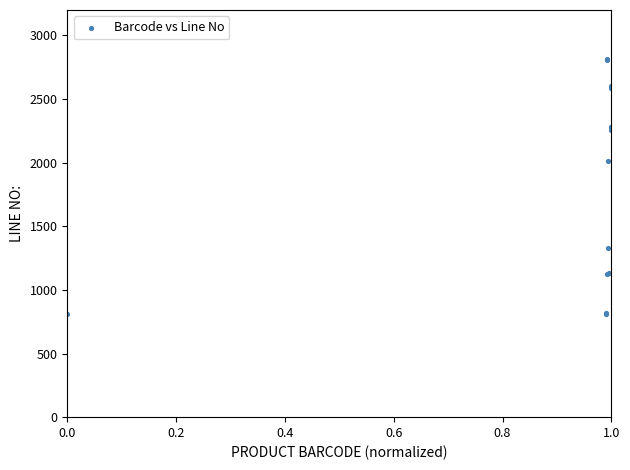

What Y value in the scatter plot is closest to 1810?

2014